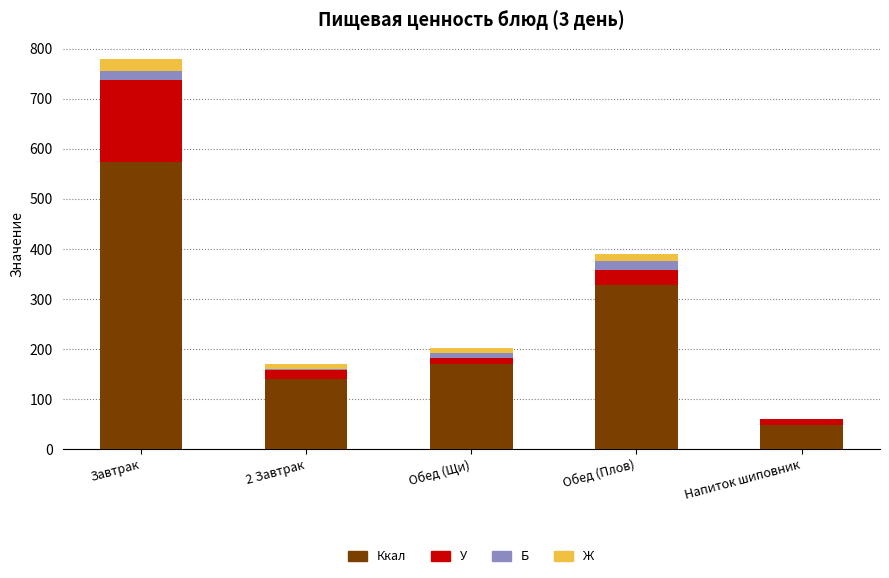

The Ккал series shows 143.0 at Обед (Плов). True or false?

False